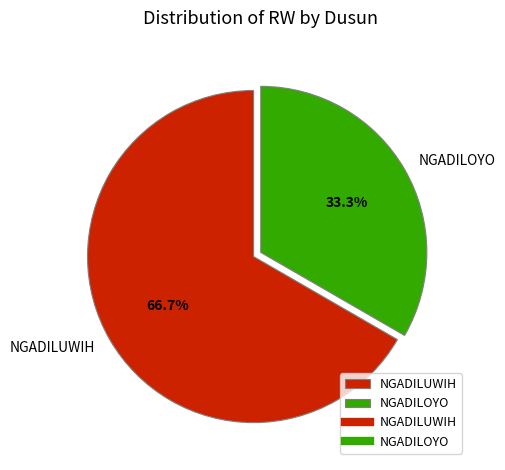

How many segments does this pie chart have?

2